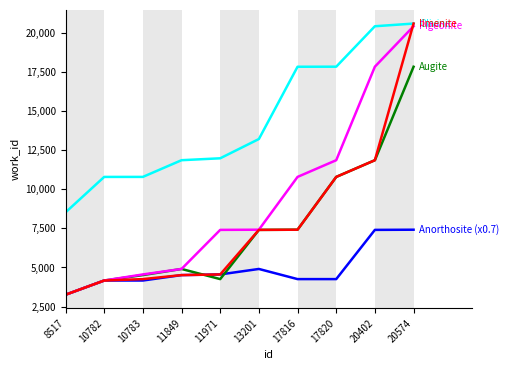

What is the minimum value shown in the chart?

3259